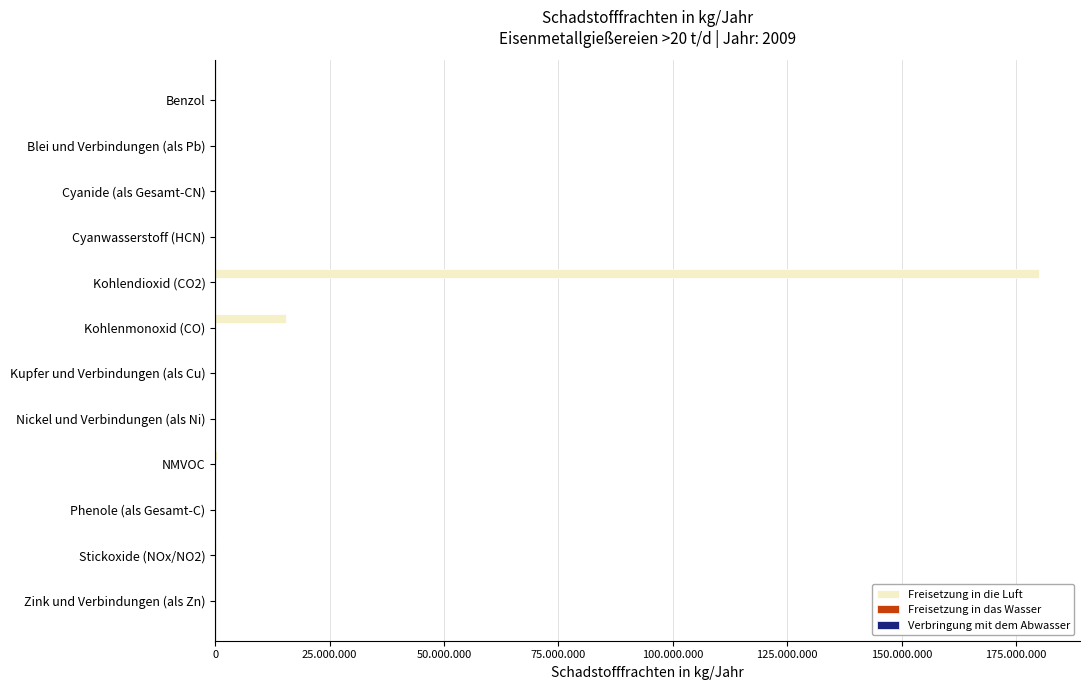

Reading right to left, list all the values displayed in this chart.

Freisetzung in die Luft: 1654	197384	0	265000	0	0	15443740	180000000	1345	0	0	78362
Freisetzung in das Wasser: 112	0	0	0	0	0	0	0	0	0	0	0
Verbringung mit dem Abwasser: 221	0	5726	0	68	89	0	0	0	91	22	0